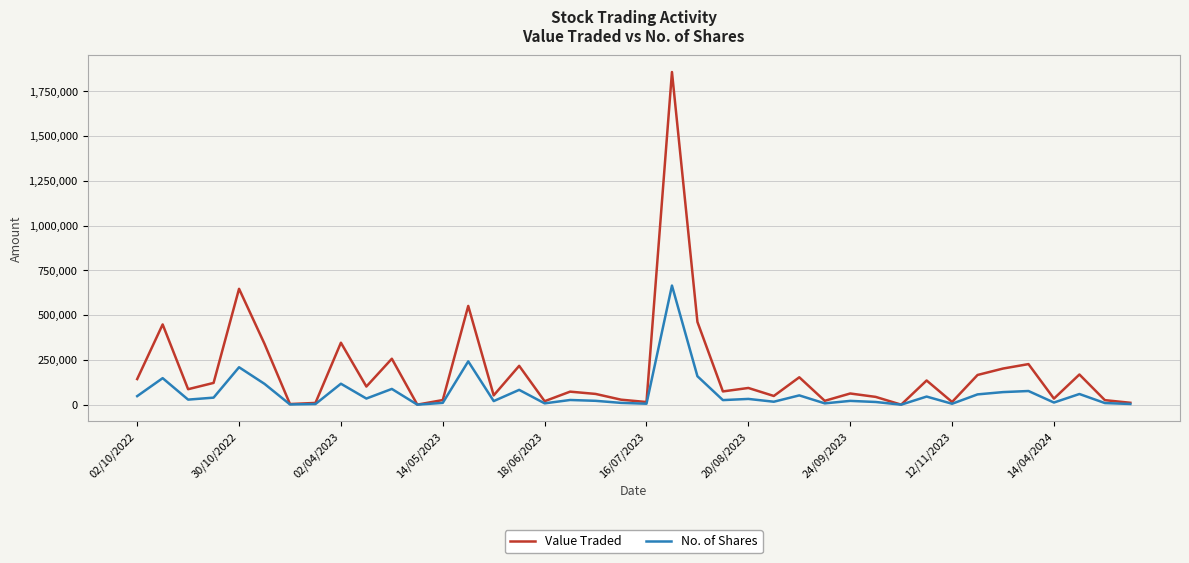

List the series in order of their overall mean, highest first.

Value Traded, No. of Shares